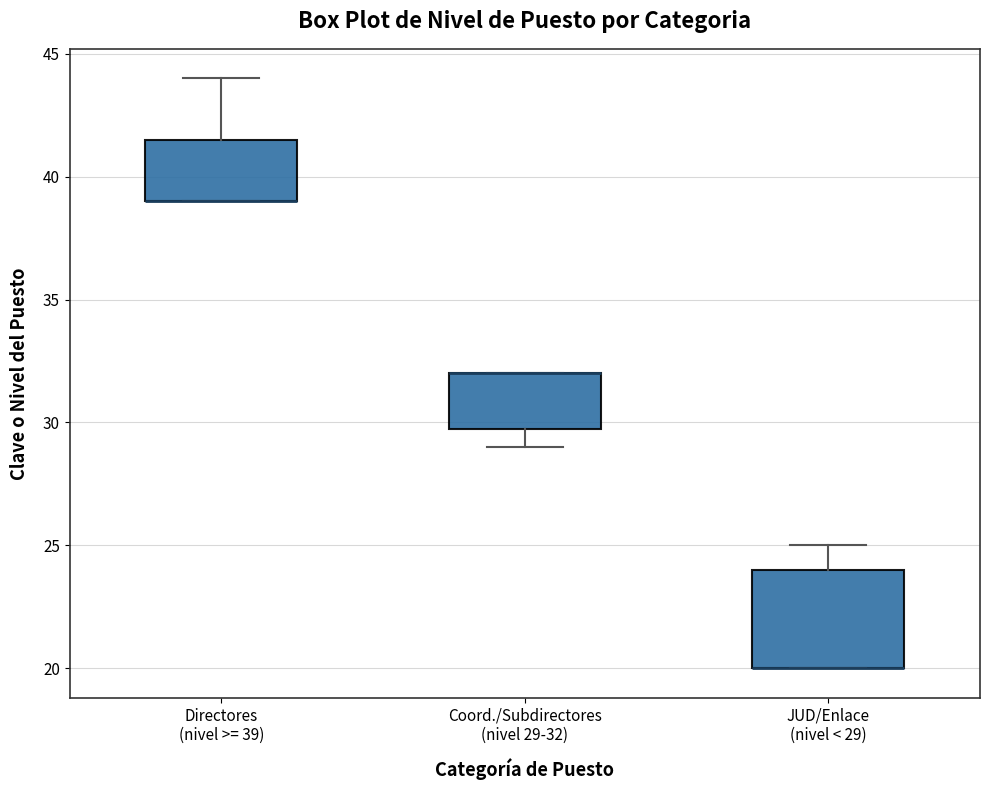

Reading left to right, read every box against the y-axis: the position of its median line, the range the box covers, and the ends of its whiskers. The values are not printed on the chart, so give them approximately, as read against the axis.

Directores (nivel >= 39): median 39.0 (drawn on the box's lower edge), box 39.0 to 41.5, whiskers 39.0 to 44.0
Coord./Subdirectores (nivel 29-32): median 32.0 (drawn on the box's upper edge), box 30.0 to 32.0, whiskers 29.0 to 32.0
JUD/Enlace (nivel < 29): median 20.0 (drawn on the box's lower edge), box 20.0 to 24.0, whiskers 20.0 to 25.0